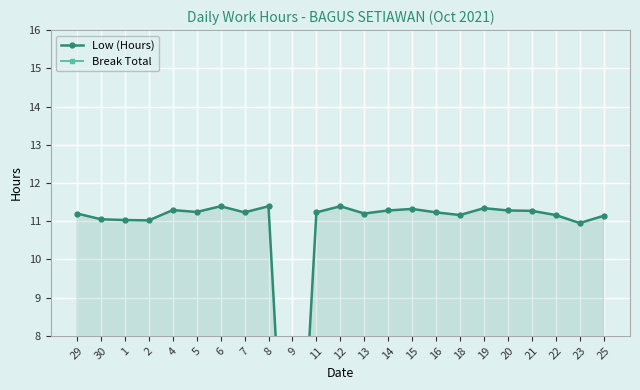

True or false: Low (Hours) and Break Total intersect in this chart.

False